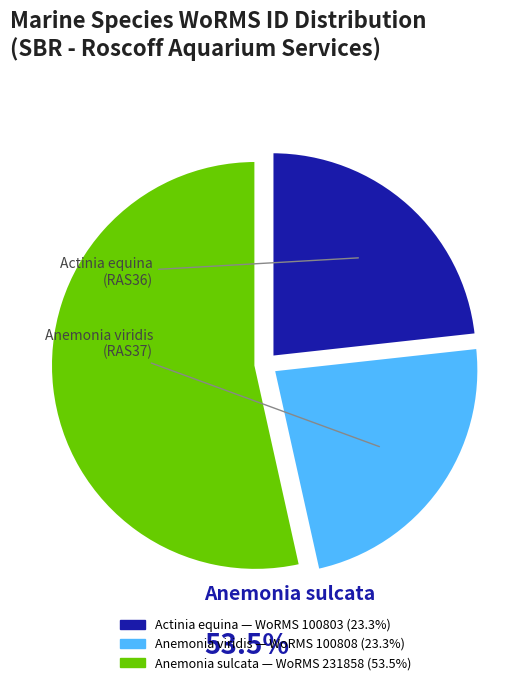

Approximately how many times larger is the value at Actinia equina compared to Anemonia viridis?

1.0